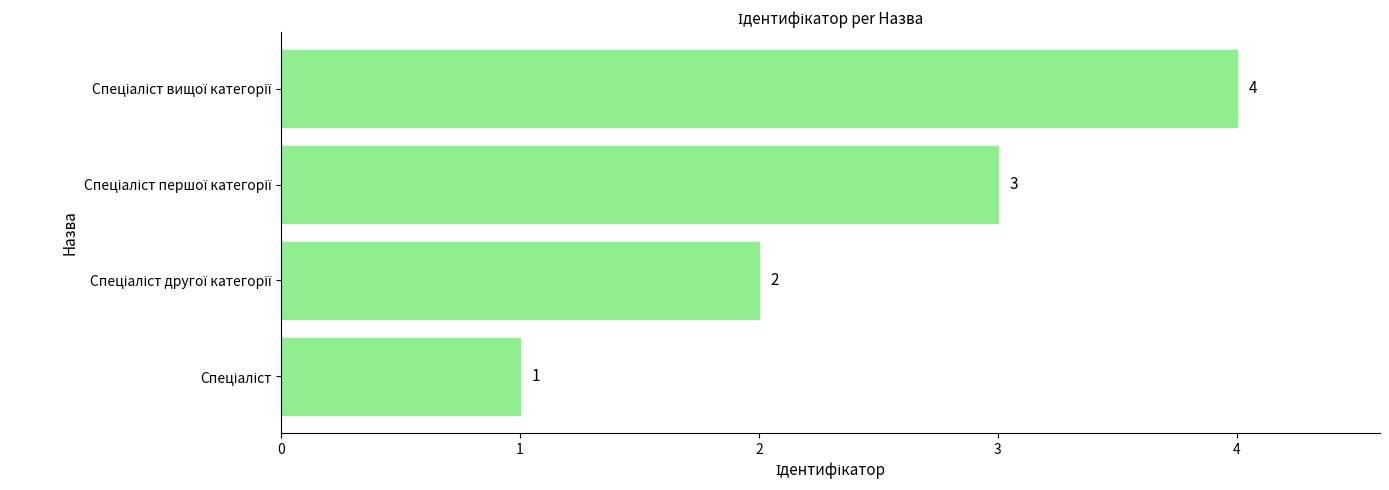

What is the sum of all values?

10